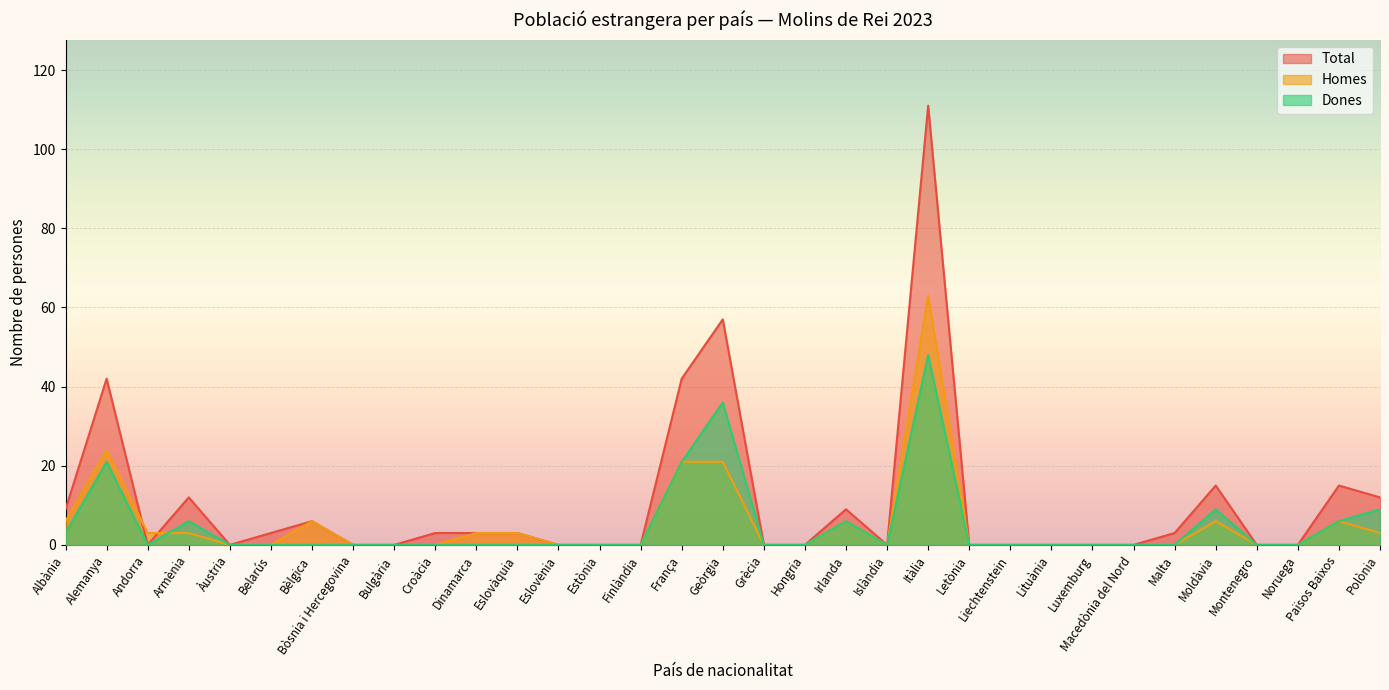

At which category is the sum across all series the highest?

Itàlia